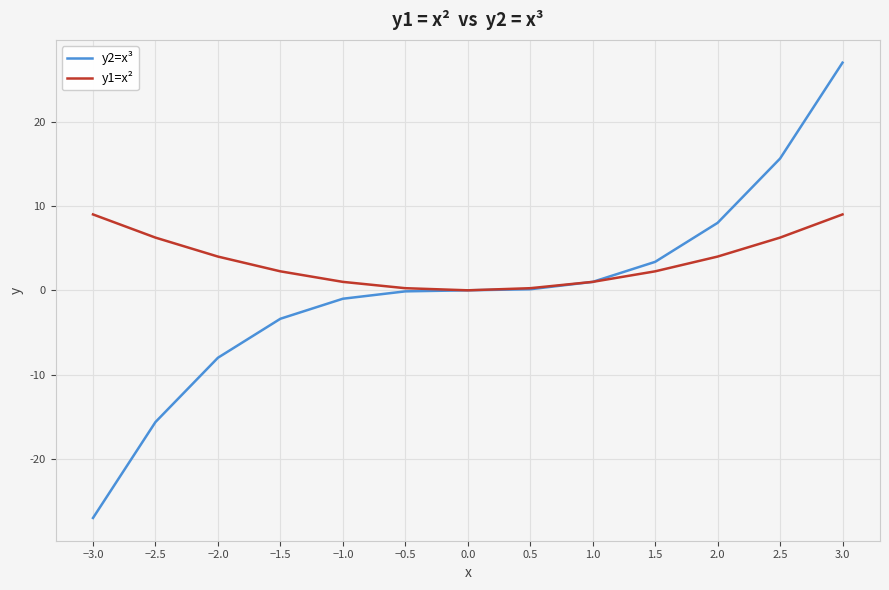

What is the greatest value displayed?

27.0